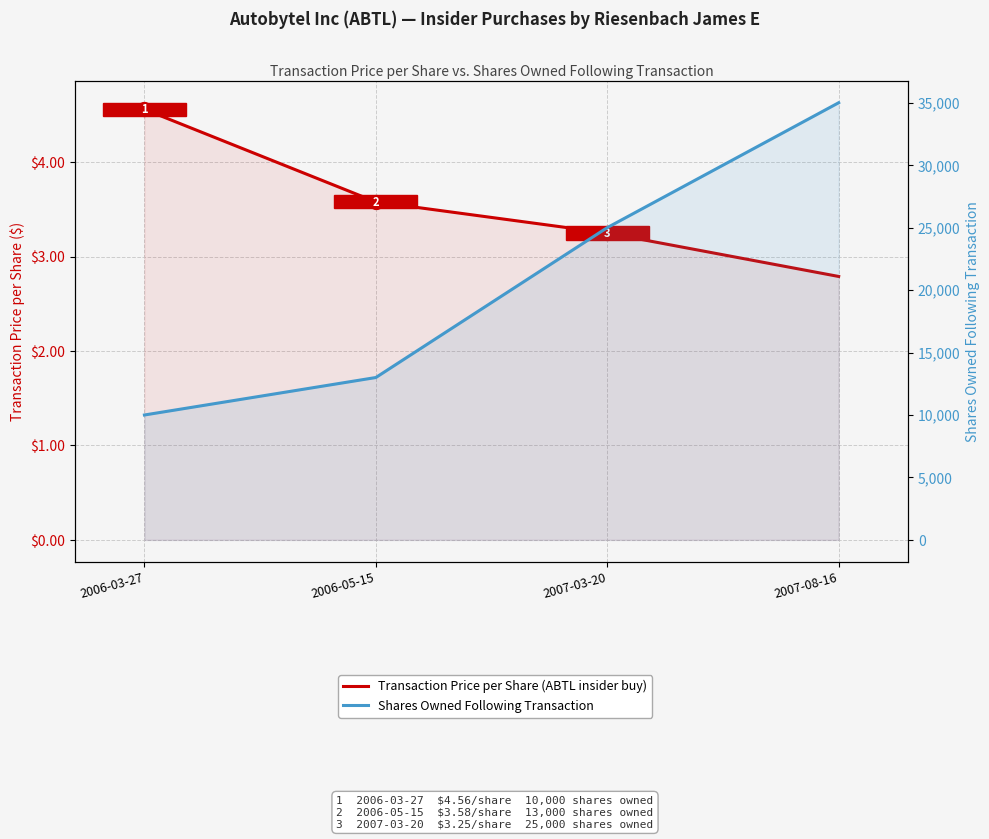

Between 2006-03-27 and 2006-05-15, which series saw the biggest shift?

Shares Owned Following Transaction